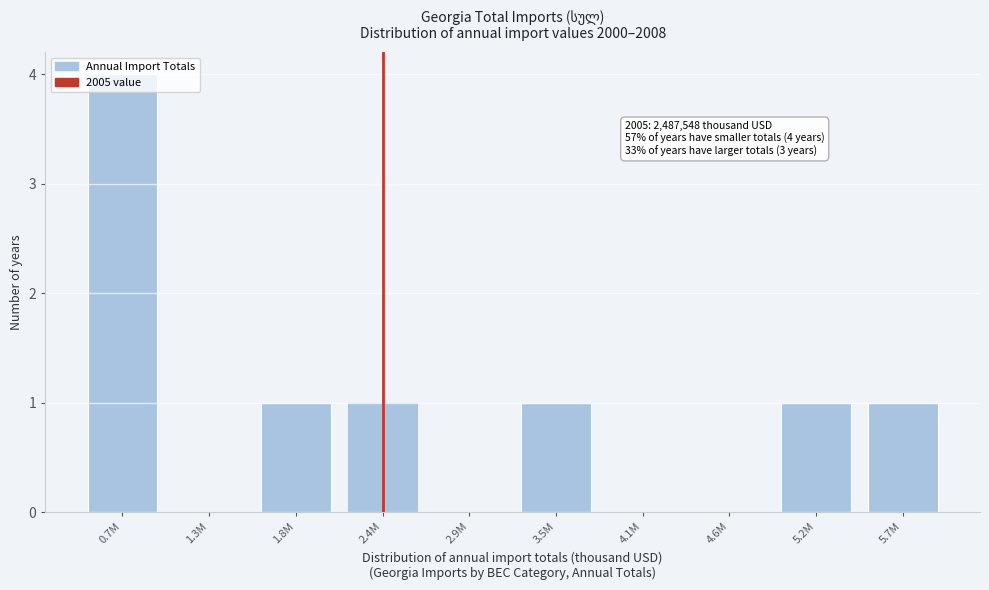

Between 2.4M and 1.3M, which is larger?

2.4M